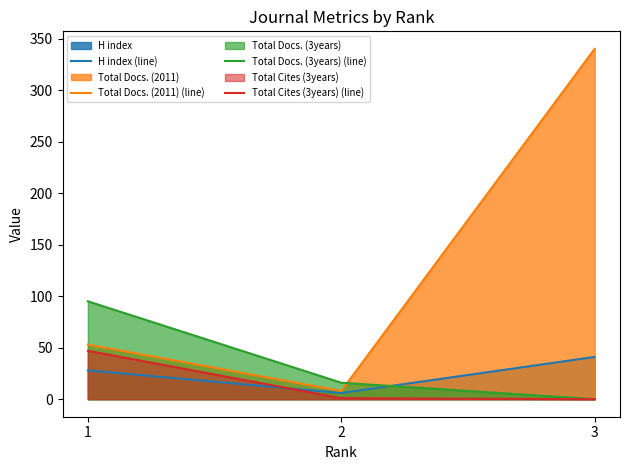

What is the difference between the Total Docs. (3years) (line) values at 1 and 3?

95